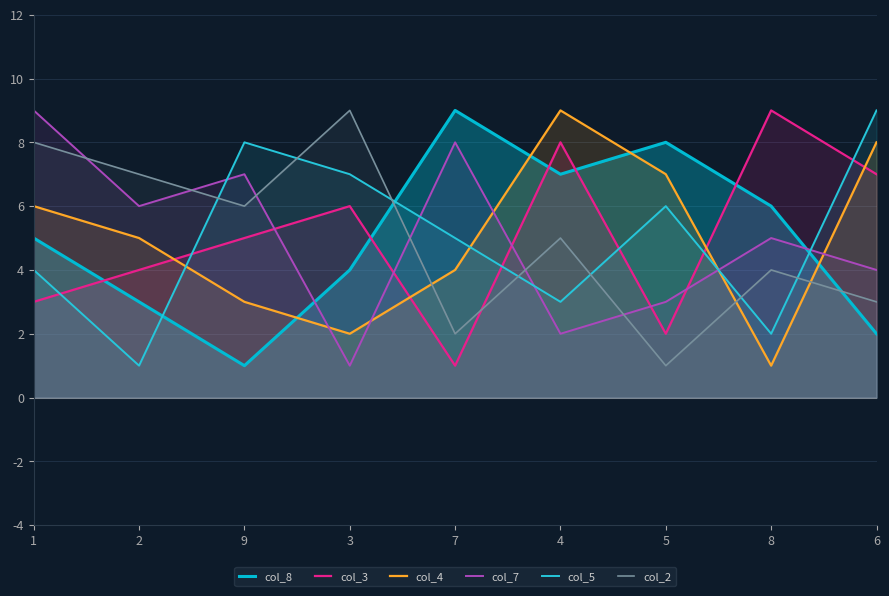

At 7, list the series in order from largest to smallest.

col_8, col_7, col_5, col_4, col_2, col_3